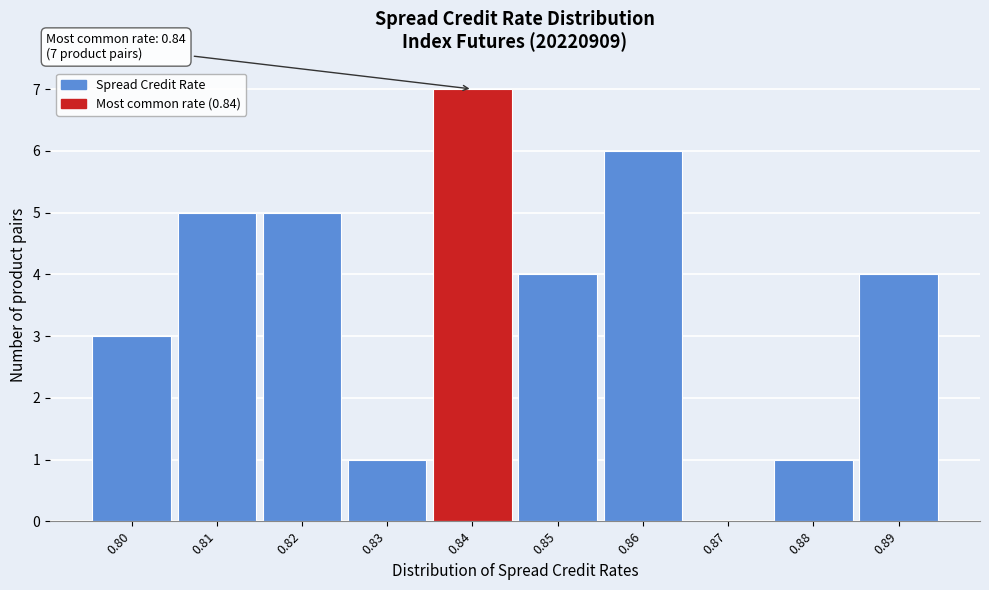

Over which range of the x-axis is the bar tallest?

0.835 to 0.845